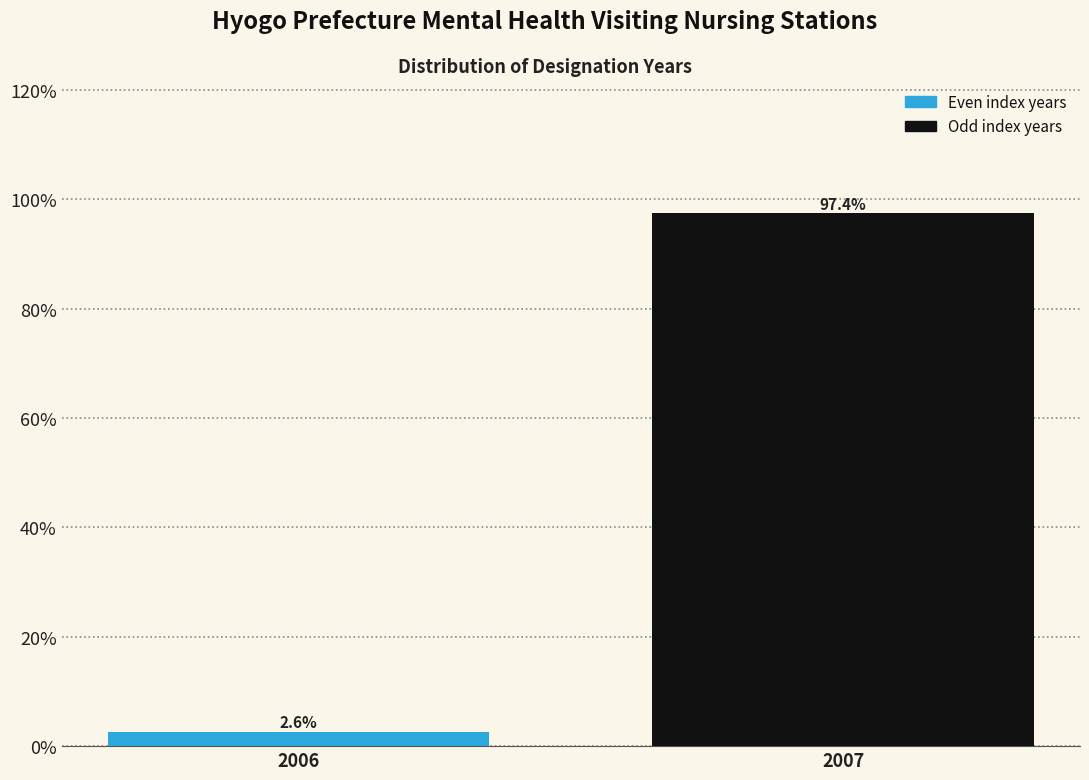

Reading left to right, list all the values displayed in this chart.

2006=2.6	2007=97.4